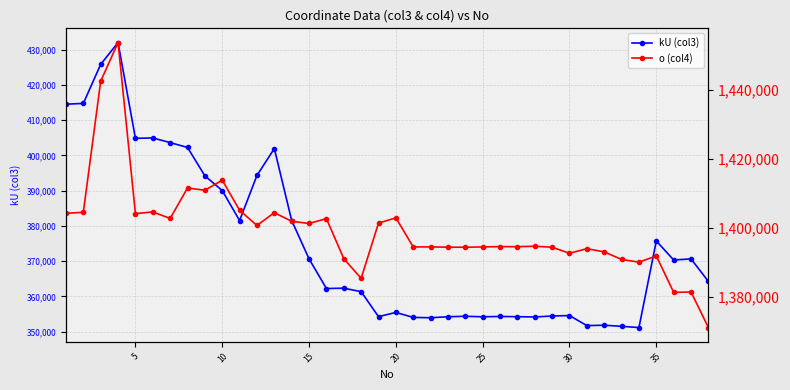

Reading right to left, extract all data points from this chart.

kU (col3): 364235	370634	370324	375719	351149	351503	351812	351710	354558	354432	354154	354234	354300	354208	354358	354219	353936	354026	355441	354249	361336	362321	362230	370642	381520	401937	394321	381513	390020	394202	402258	403630	404951	404841	432008	425829	414750	414522
o (col4): 1371242	1381519	1381403	1391930	1390135	1390915	1393102	1394025	1392704	1394446	1394737	1394602	1394627	1394529	1394446	1394457	1394549	1394522	1402939	1401409	1385449	1391148	1402711	1401304	1401941	1404434	1400727	1405122	1413806	1410907	1411554	1402755	1404645	1404151	1453555	1442415	1404525	1404258